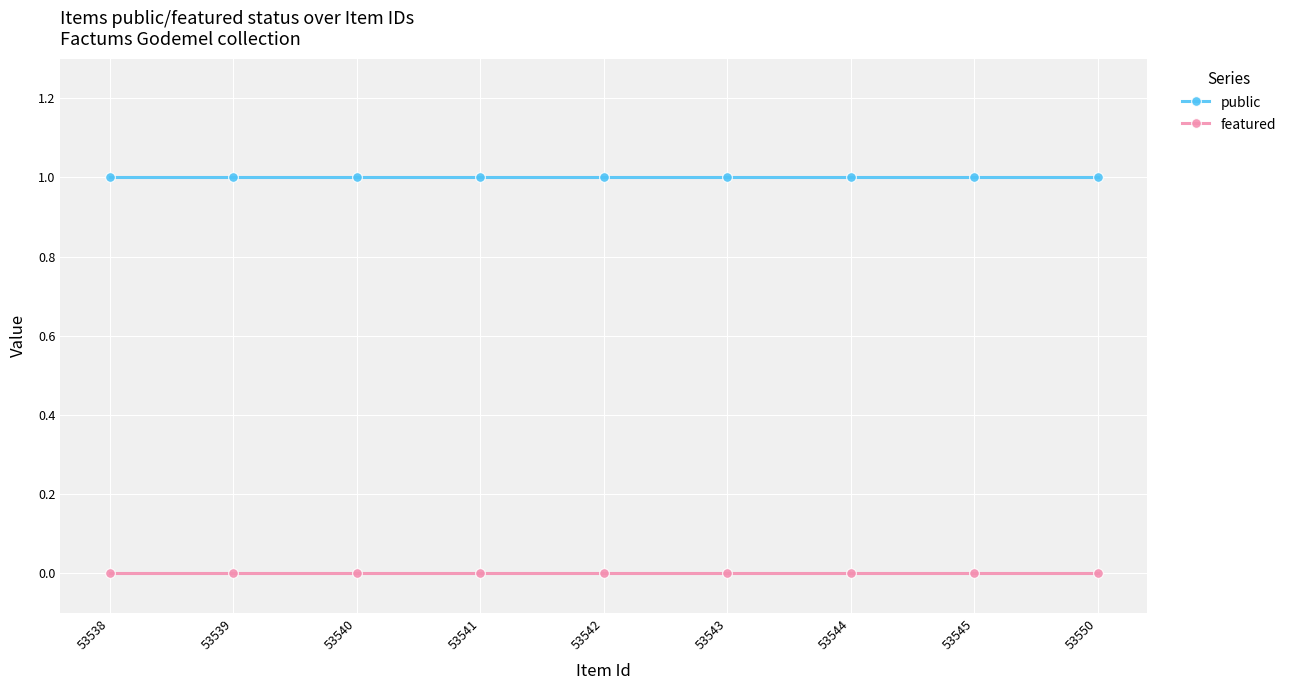

List the series in order of their overall mean, lowest first.

featured, public